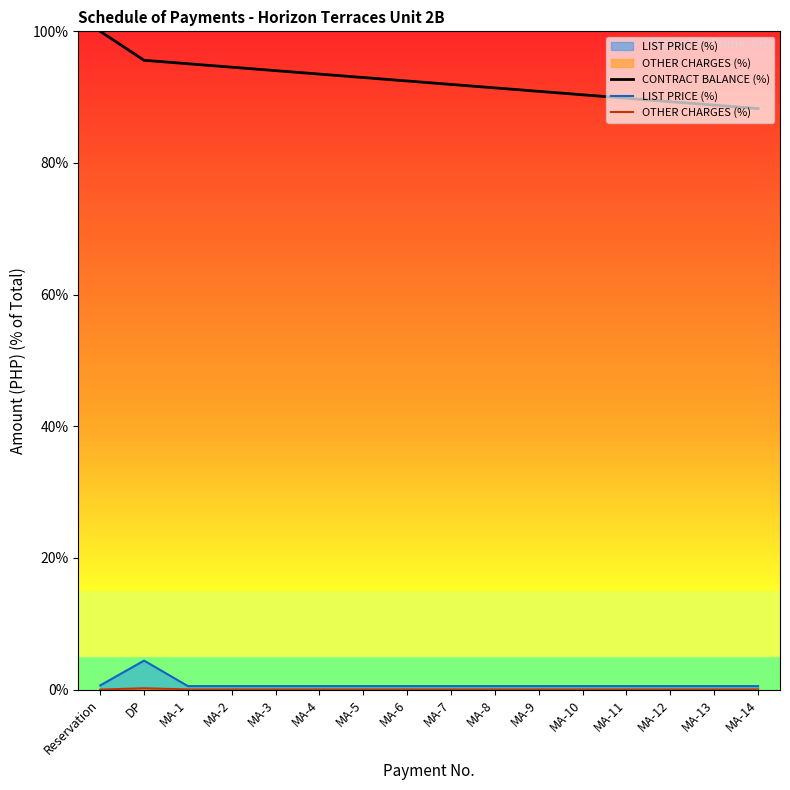

What is the average value of the LIST PRICE (%) series?

0.8